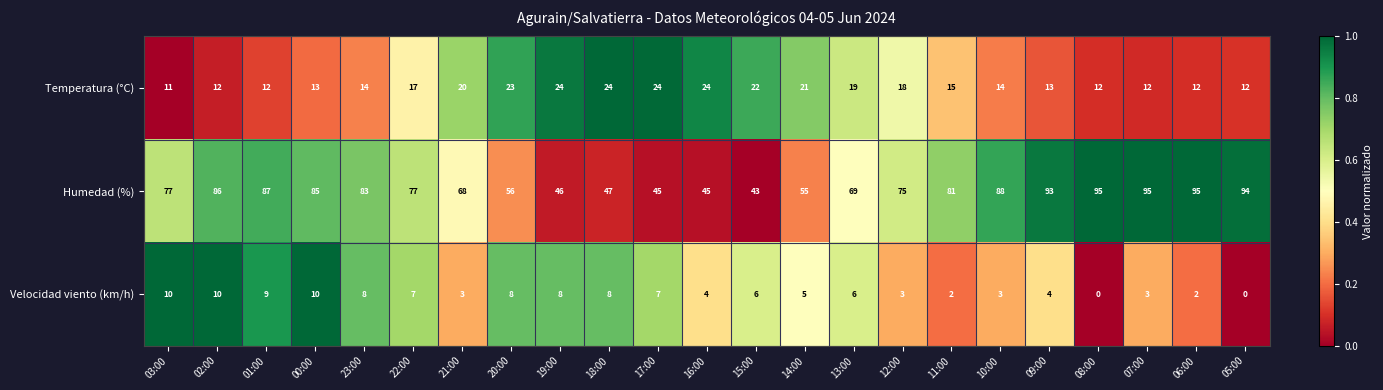

What is the sum of all Velocidad viento (km/h) values?

126